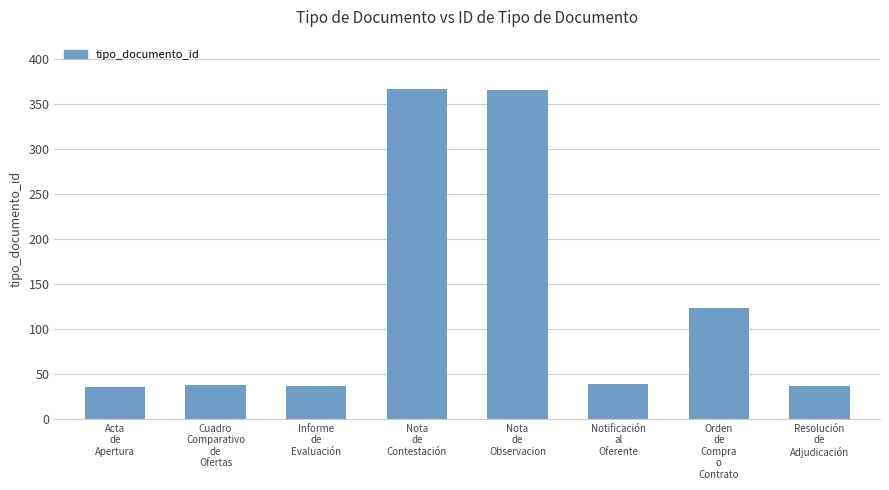

What is the maximum value shown in the chart?

367